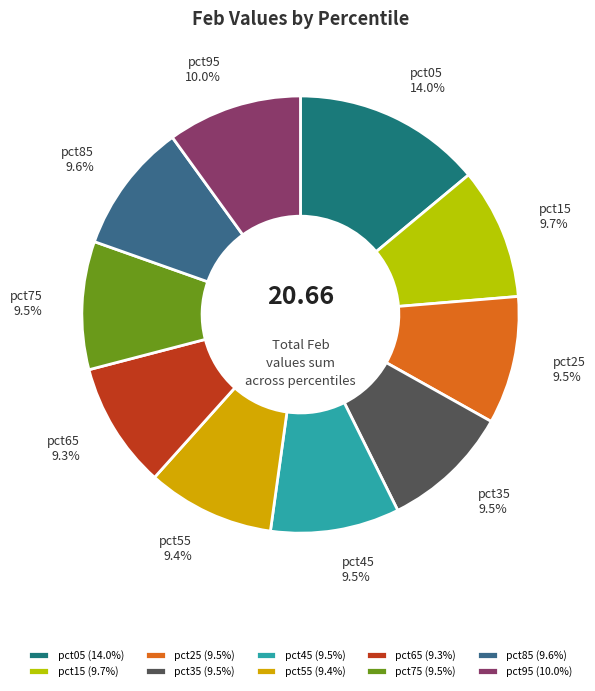

How many segments does this pie chart have?

10